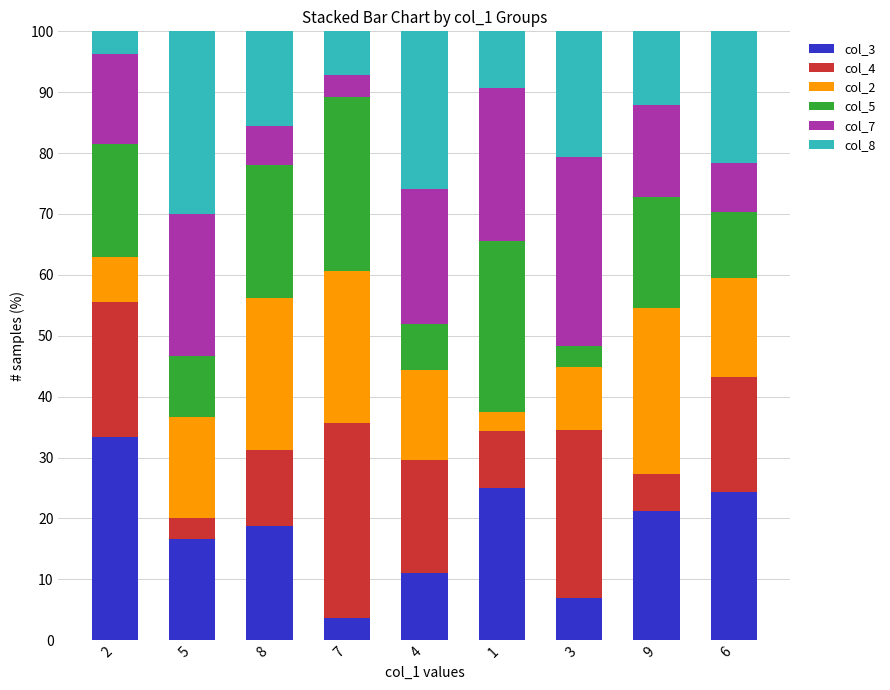

What is the sum of all col_3 values?

160.9